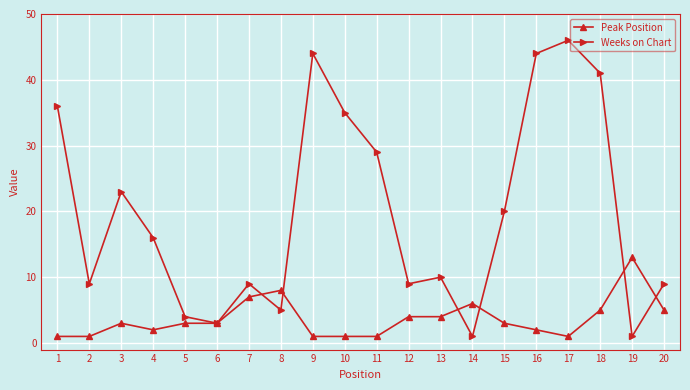

How many data points does each series have?

20